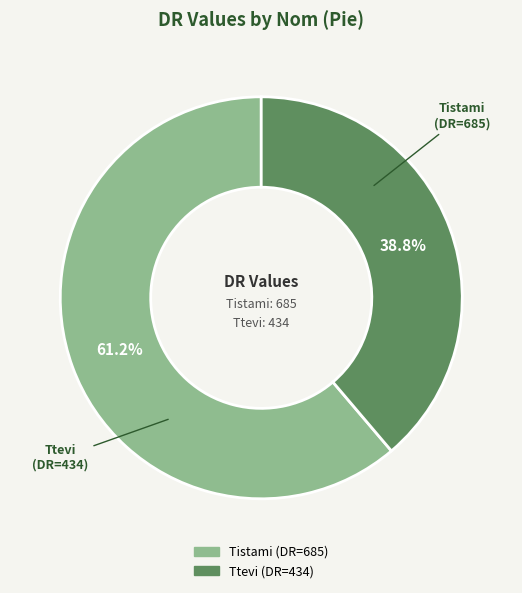

Which slice represents more than half of the pie?

Tistami